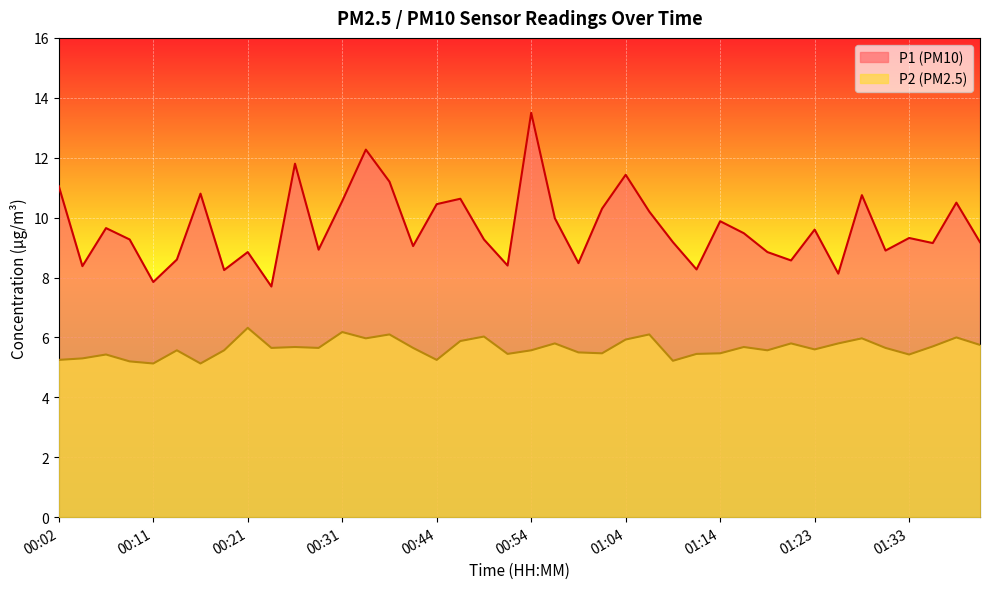

True or false: P2 and P1 cross at least once.

False